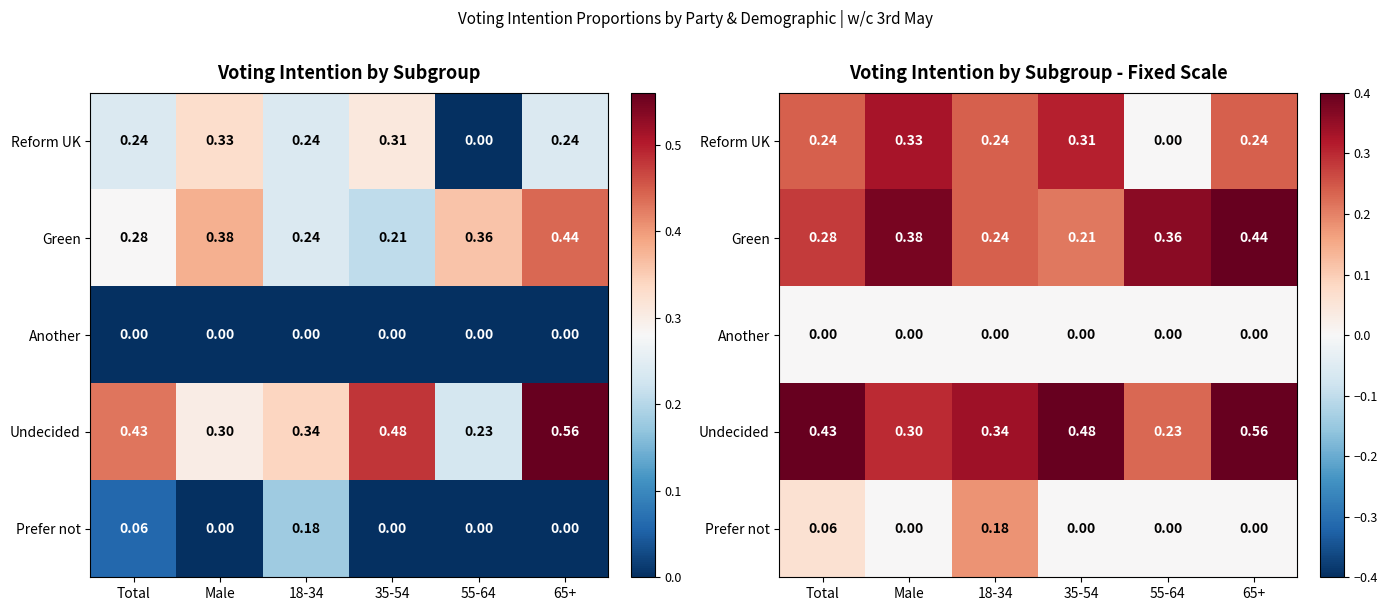

At how many categories does at least one series exceed 0?

6